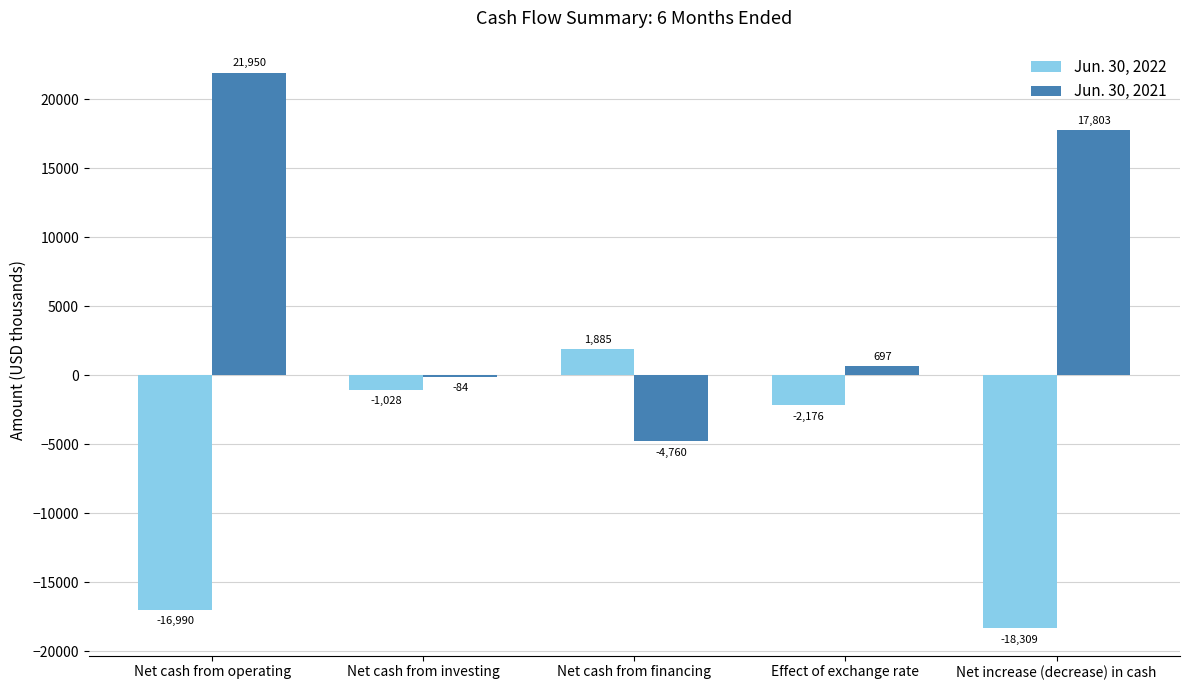

What is the sum of the Jun. 30, 2022 values at Net cash from investing and Net cash from financing?

857